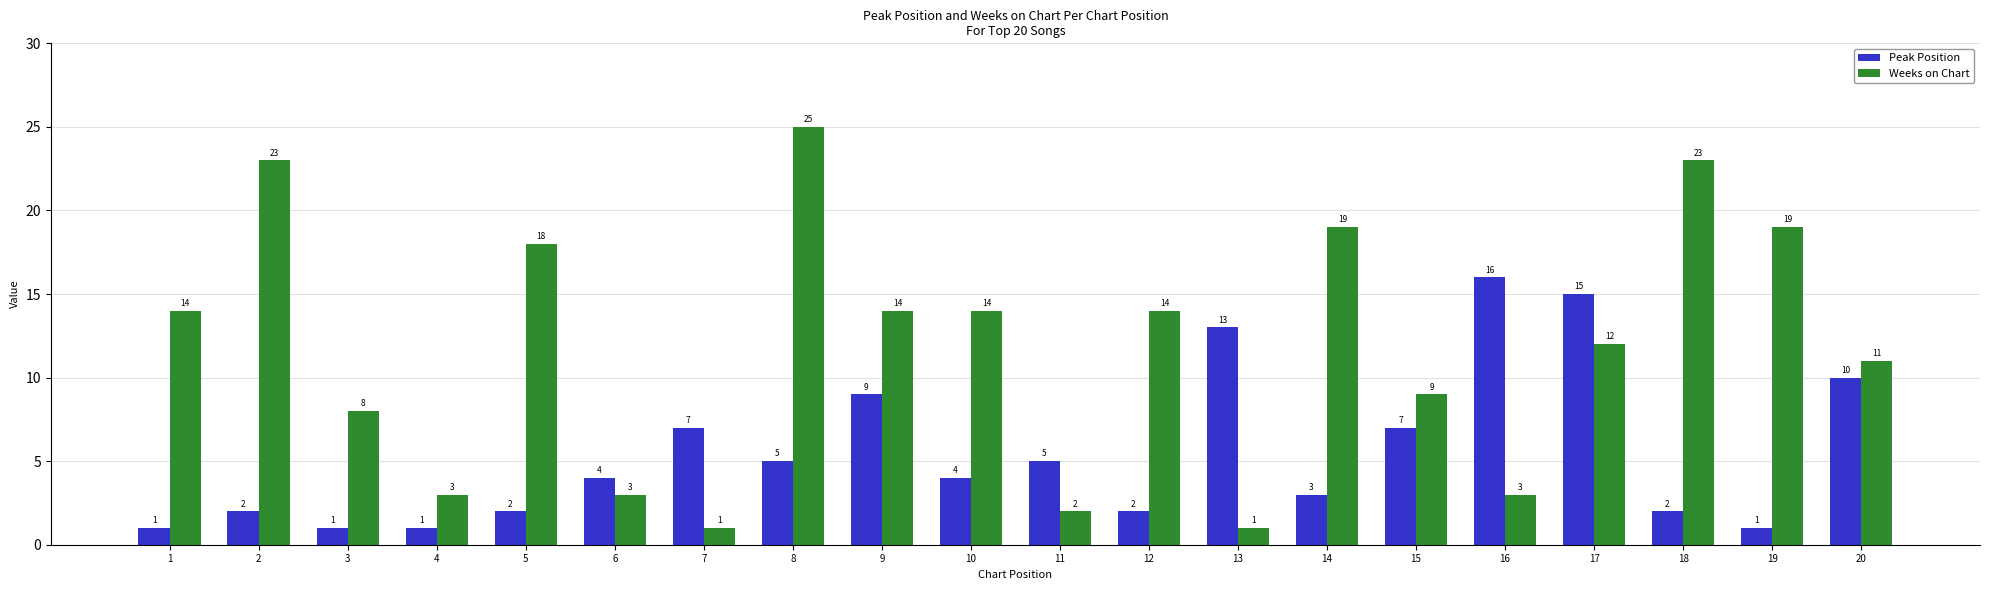

At which category does the chart reach its peak across all series?

8